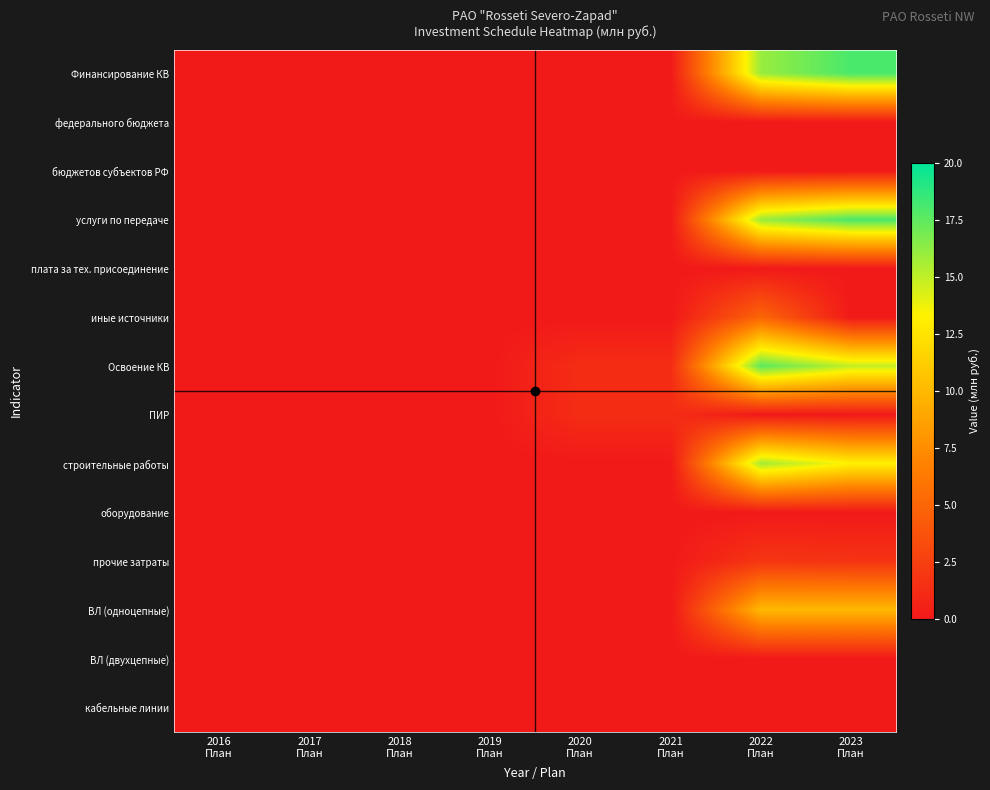

At which category is the sum across all series the highest?

2022
План